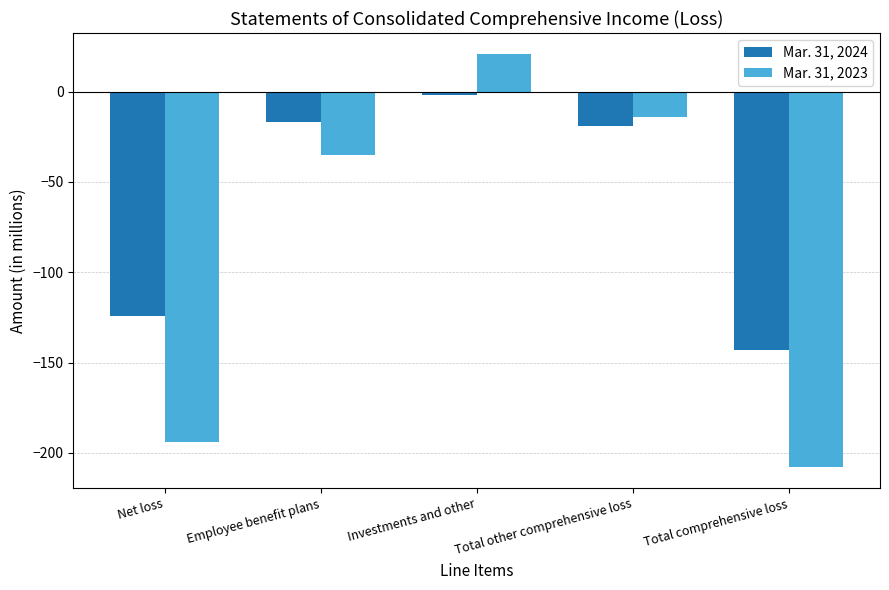

The value of Mar. 31, 2024 at Employee benefit plans is -27. True or false?

False